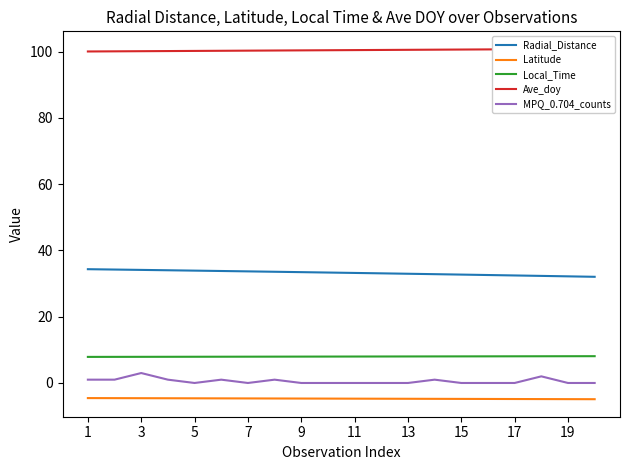

Does the chart have visible grid lines?

No